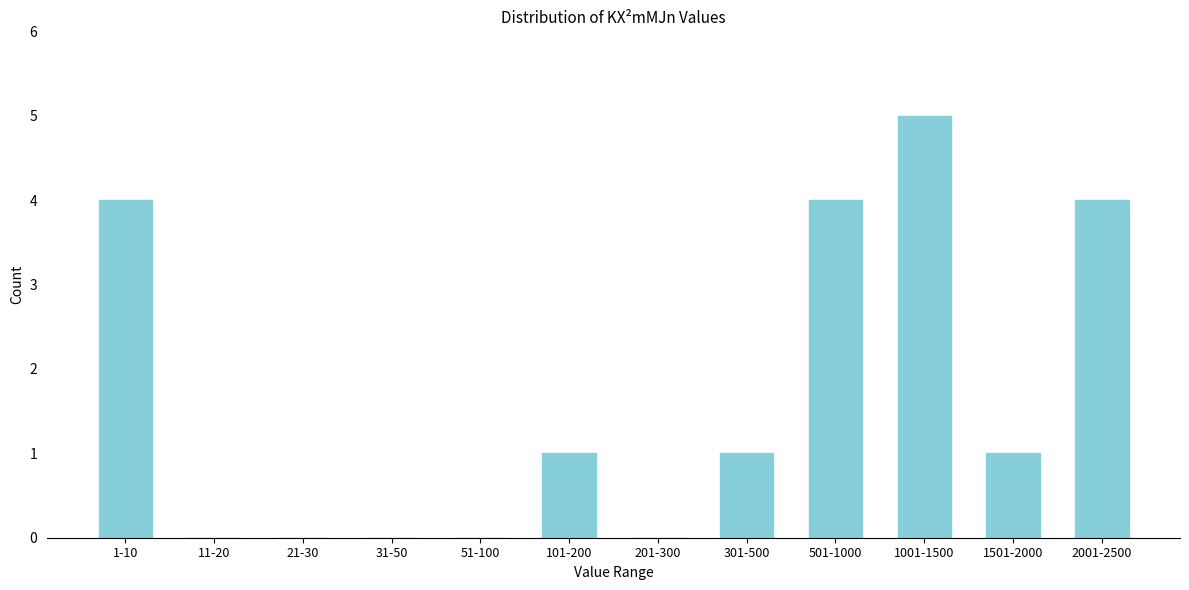

Reading right to left, what are all the values shown in this chart?

2001-2500=4	1501-2000=1	1001-1500=5	501-1000=4	301-500=1	201-300=0	101-200=1	51-100=0	31-50=0	21-30=0	11-20=0	1-10=4